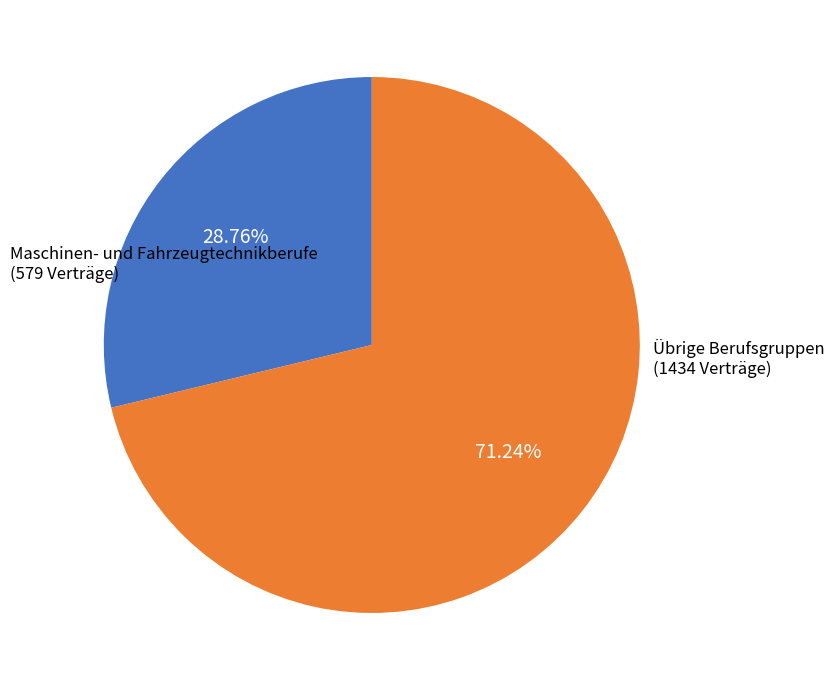

Does any single category account for the majority?

Yes